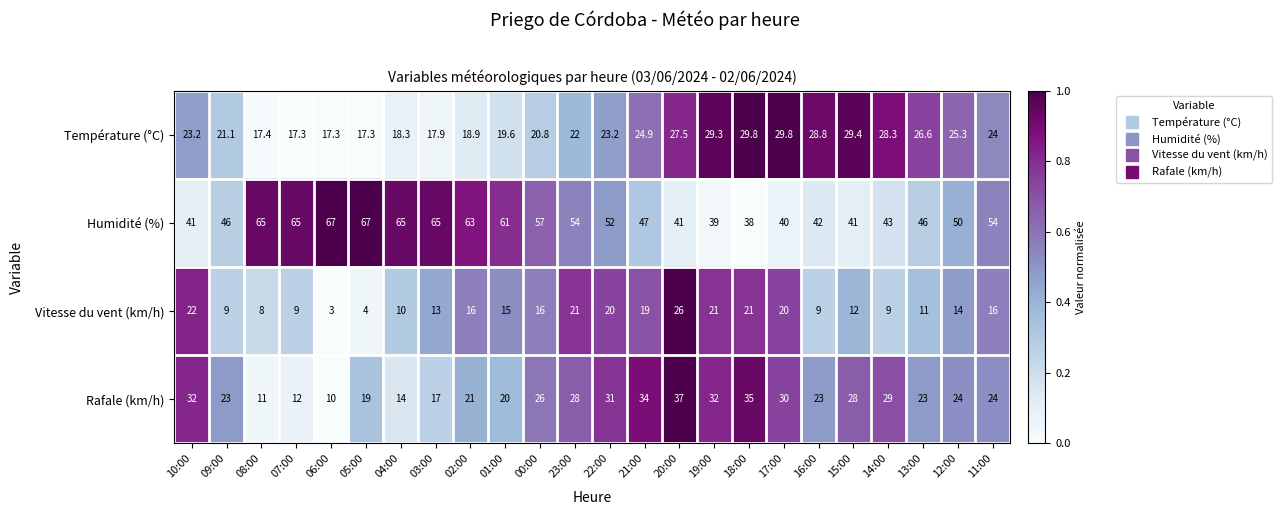

The value of Rafale (km/h) at 09:00 is 34.3. True or false?

False